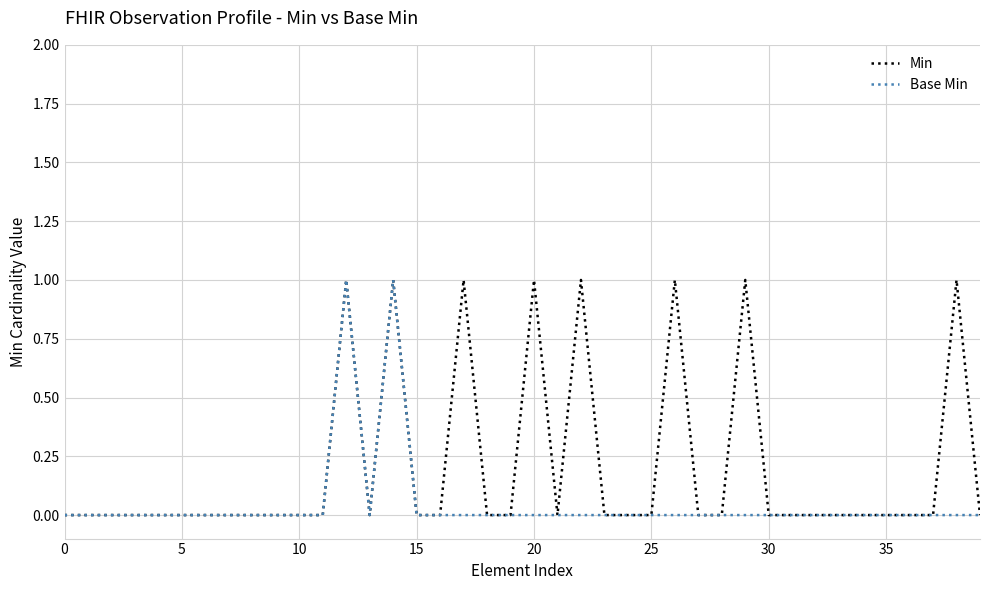

Rank the series by their average value, from lowest to highest.

Base Min, Min